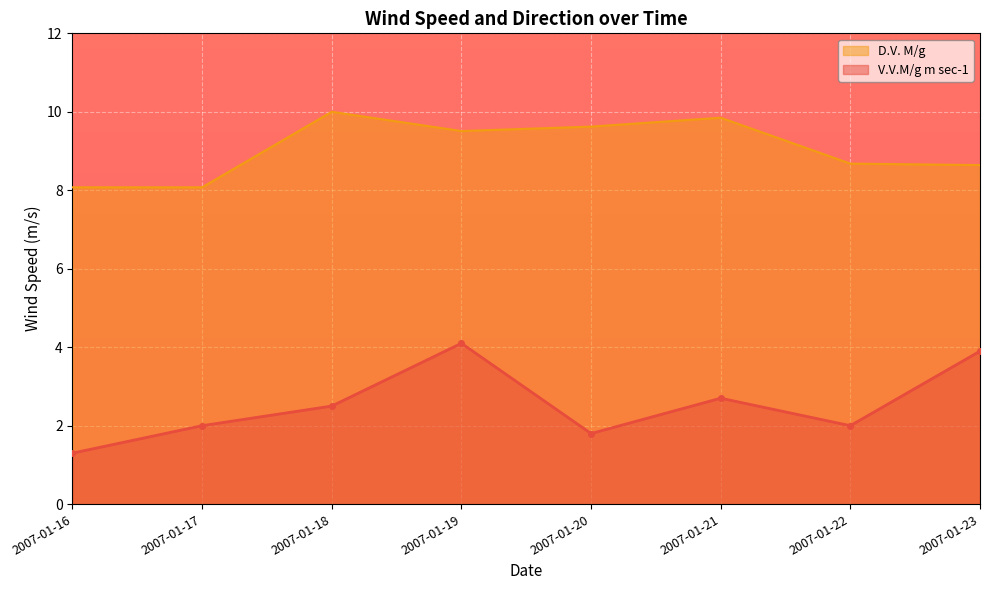

Reading right to left, what are all the values shown in this chart?

V.V.M/g m sec-1: 2007-01-23=3.9	2007-01-22=2.0	2007-01-21=2.7	2007-01-20=1.8	2007-01-19=4.1	2007-01-18=2.5	2007-01-17=2.0	2007-01-16=1.3
D.V. M/g: 2007-01-23=8.6	2007-01-22=8.7	2007-01-21=9.8	2007-01-20=9.6	2007-01-19=9.5	2007-01-18=10.0	2007-01-17=8.1	2007-01-16=8.1